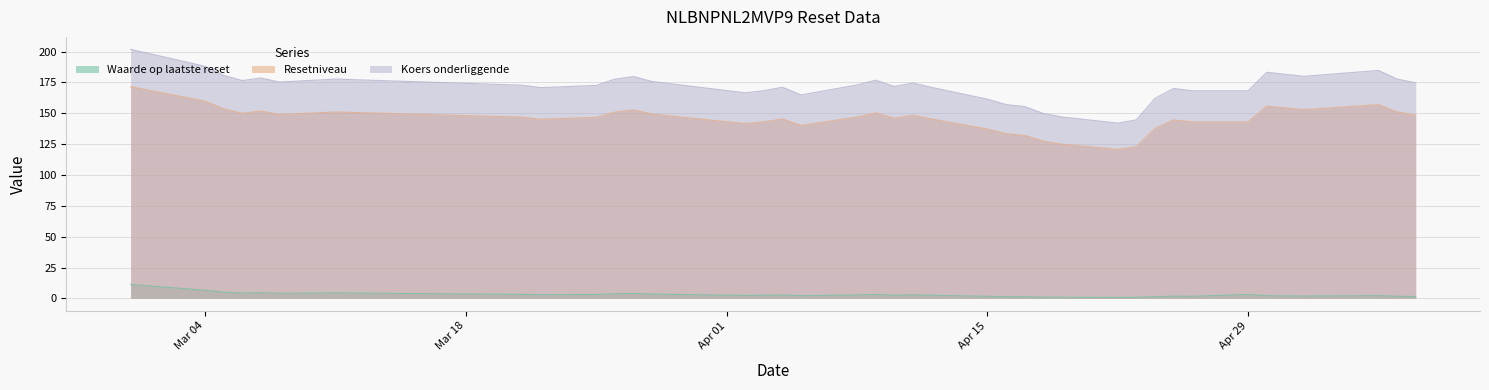

Which series has the widest spread of values?

Koers onderliggende